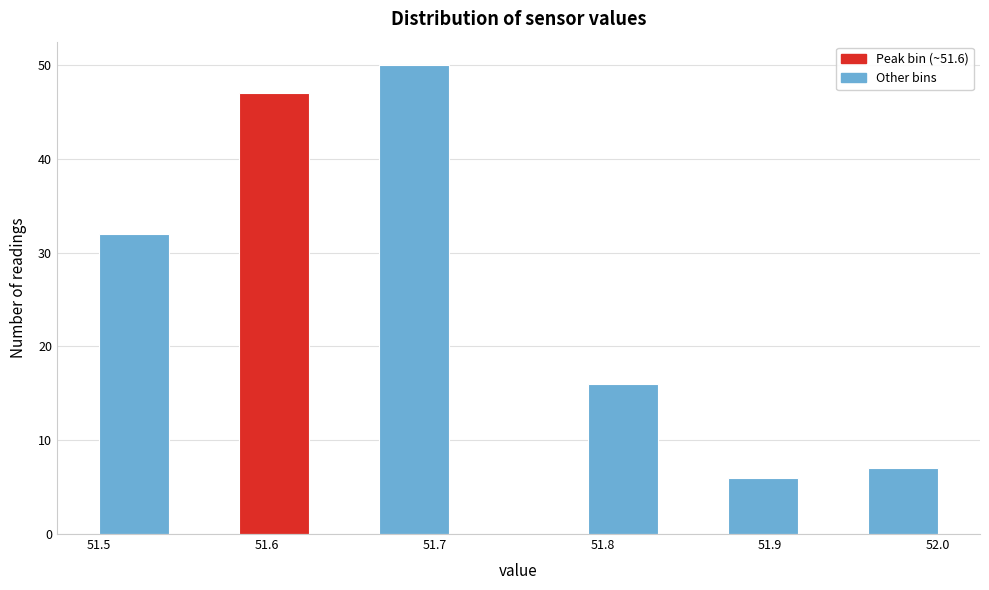

Reading left to right, list every bar in this chart as the range it spans on the x-axis followed by its height. Neither the bar edges nor the heights are printed on the chart, so give them approximately, as read against the axes.

51.50 to 51.54: 32
51.54 to 51.58: 0
51.58 to 51.63: 47
51.63 to 51.67: 0
51.67 to 51.71: 50
51.71 to 51.75: 0
51.75 to 51.79: 0
51.79 to 51.83: 16
51.83 to 51.88: 0
51.88 to 51.92: 6
51.92 to 51.96: 0
51.96 to 52.00: 7